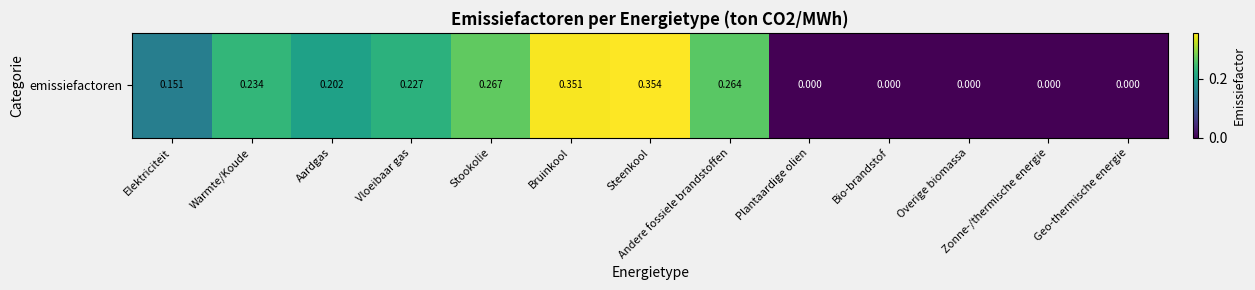

Rank the categories by value from lowest to highest.

Plantaardige olien, Bio-brandstof, Overige biomassa, Zonne-/thermische energie, Geo-thermische energie, Elektriciteit, Aardgas, Vloeibaar gas, Warmte/Koude, Andere fossiele brandstoffen, Stookolie, Bruinkool, Steenkool